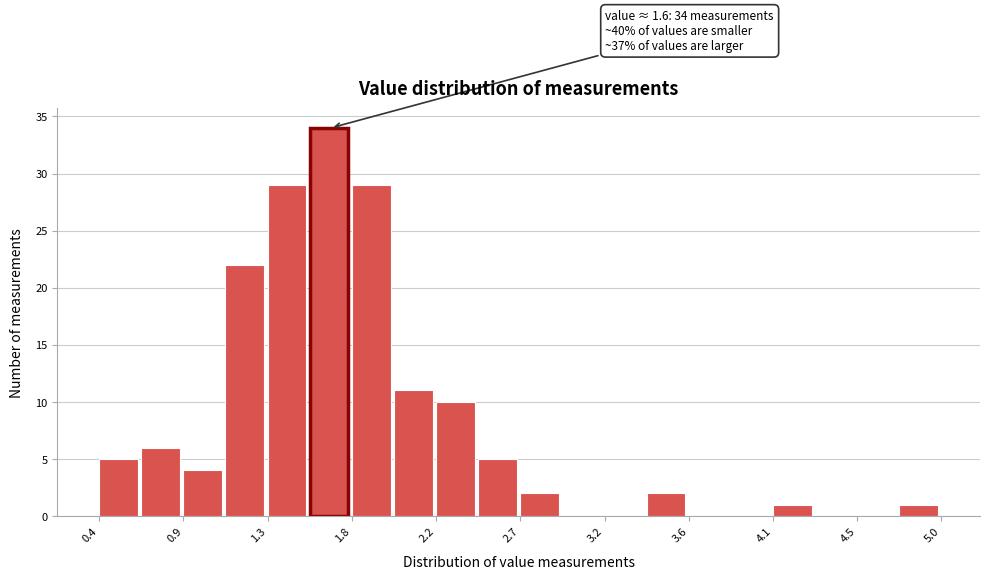

Which range on the x-axis has the tallest bar?

1.55 to 1.78